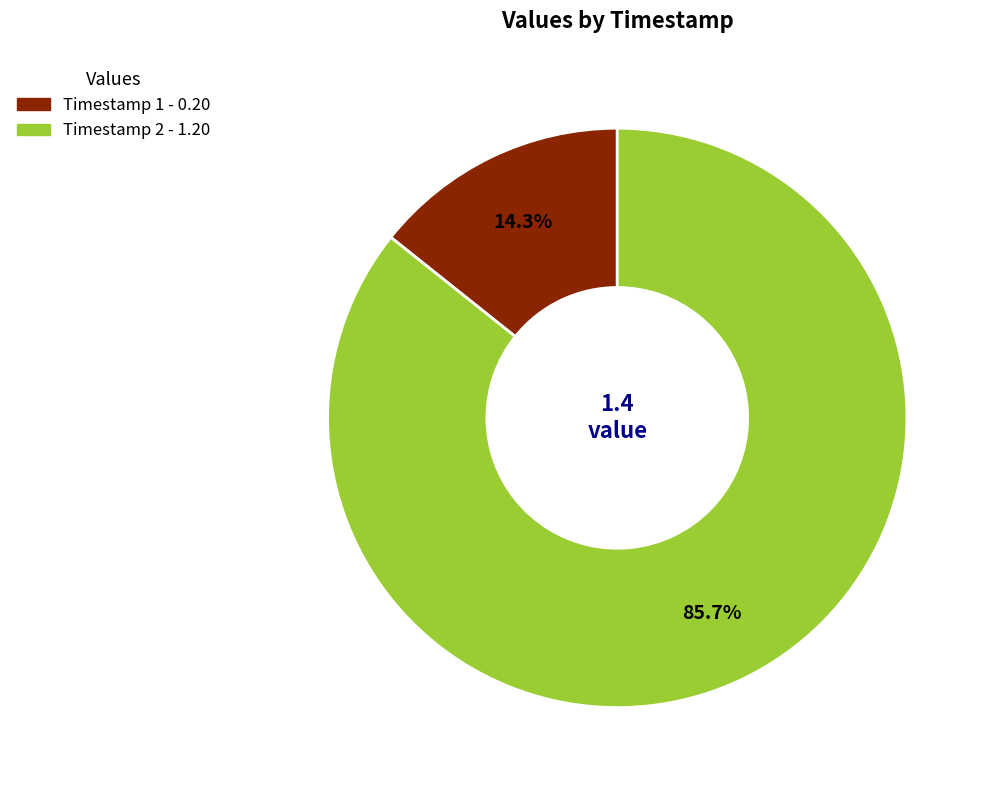

Is there a majority slice in this chart?

Yes